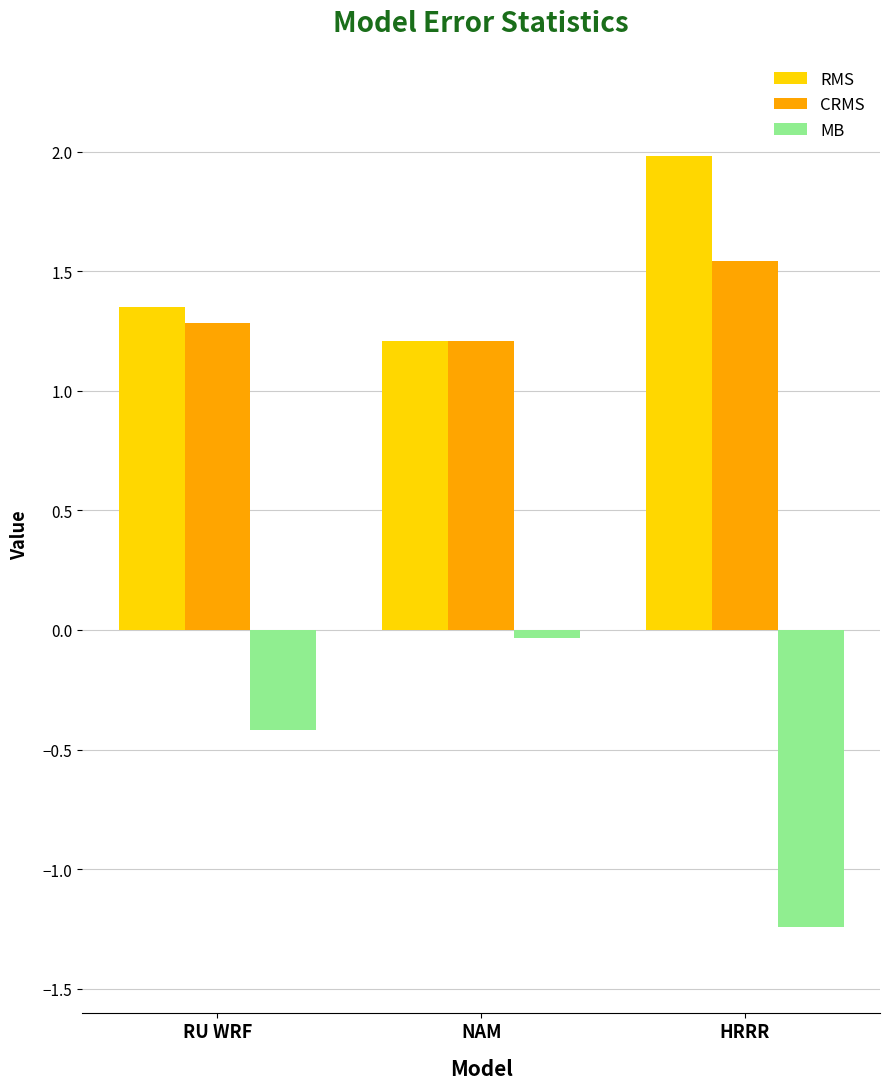

What is the spread (max minus min) of values at HRRR?

3.2